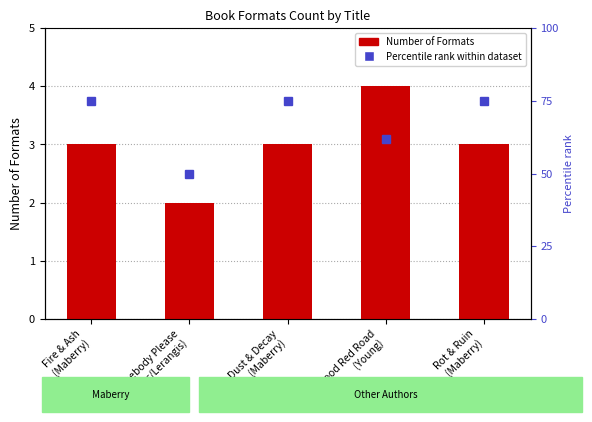

How many data points in Number of Formats are above 3?

1